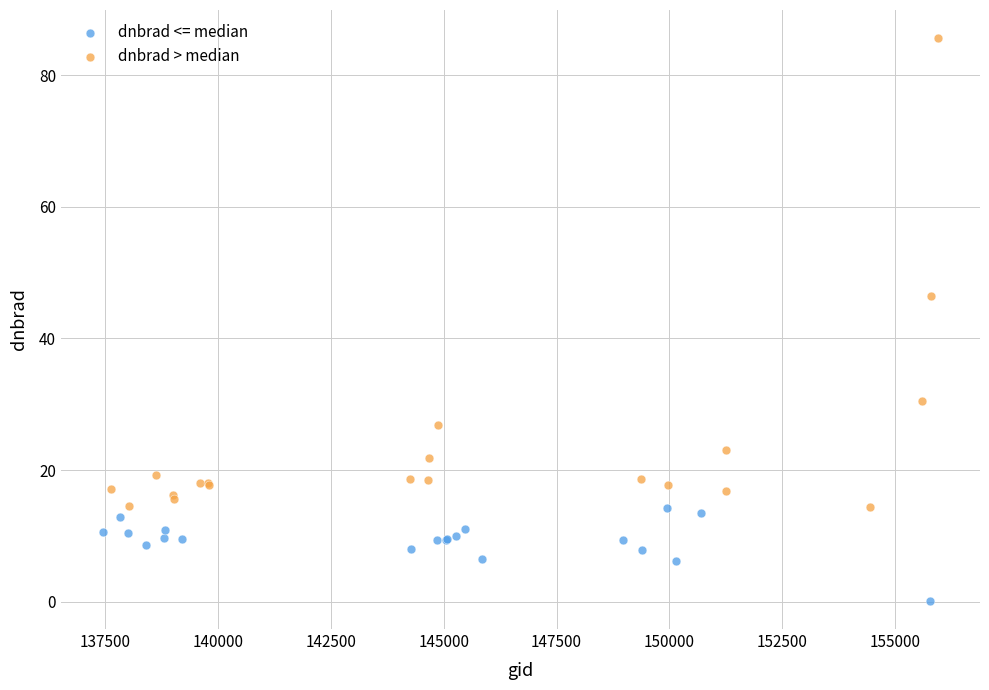

Which series has the largest Y range (max minus min)?

dnbrad > median